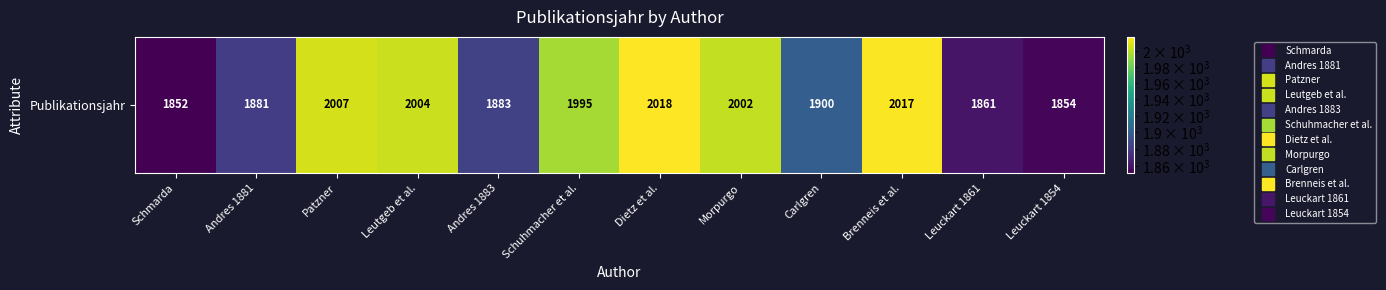

Reading left to right, extract all data points from this chart.

Schmarda=1852	Andres 1881=1881	Patzner=2007	Leutgeb et al.=2004	Andres 1883=1883	Schuhmacher et al.=1995	Dietz et al.=2018	Morpurgo=2002	Carlgren=1900	Brenneis et al.=2017	Leuckart 1861=1861	Leuckart 1854=1854